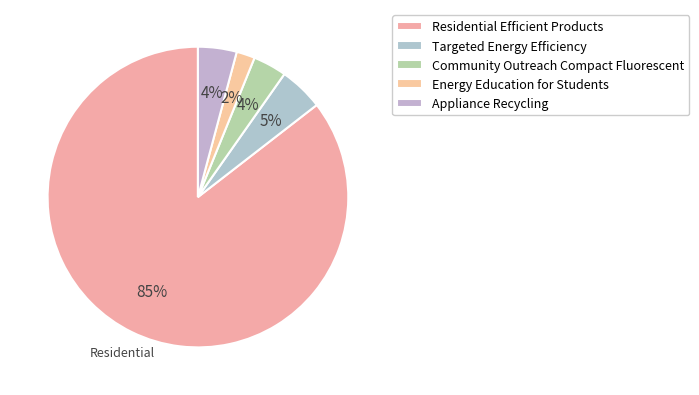

Rank the categories by value from lowest to highest.

Energy Education for Students, Community Outreach Compact Fluorescent, Appliance Recycling, Targeted Energy Efficiency, Residential Efficient Products